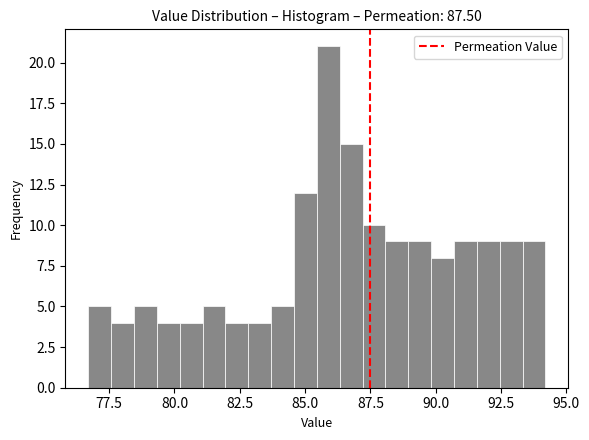

Around what value on the x-axis is the tallest bar? Give the approximate position of its centre, as read against the axis.

86.0